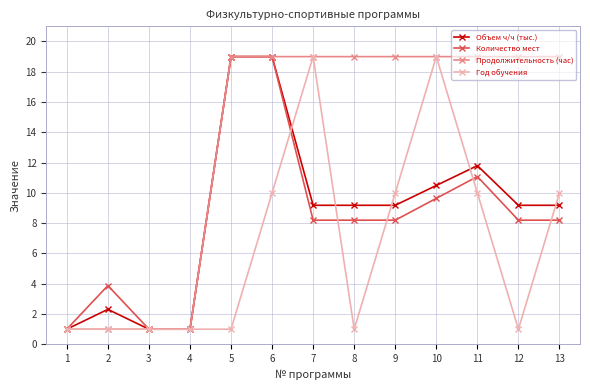

What is the sum of all Продолжительность (час) values?

175.0